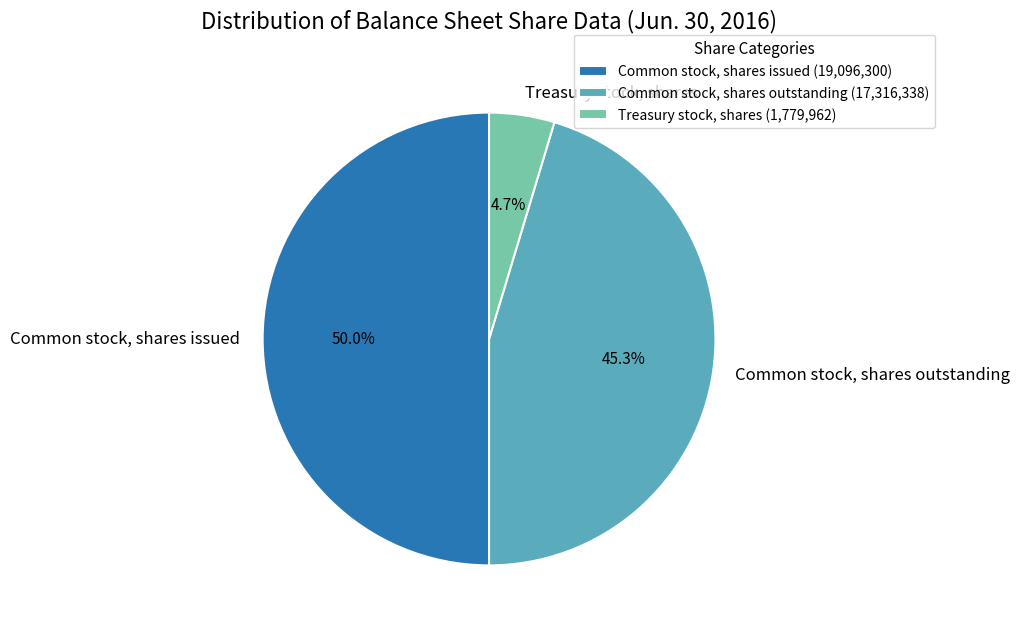

Is the sum of Common stock, shares outstanding and Common stock, shares issued greater than half?

Yes